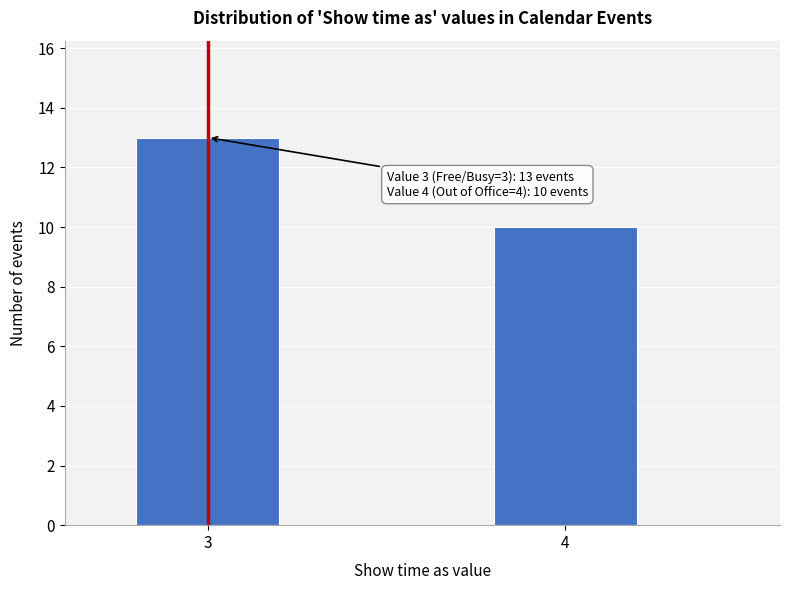

Reading left to right, what are all the values shown in this chart?

3=13	4=10